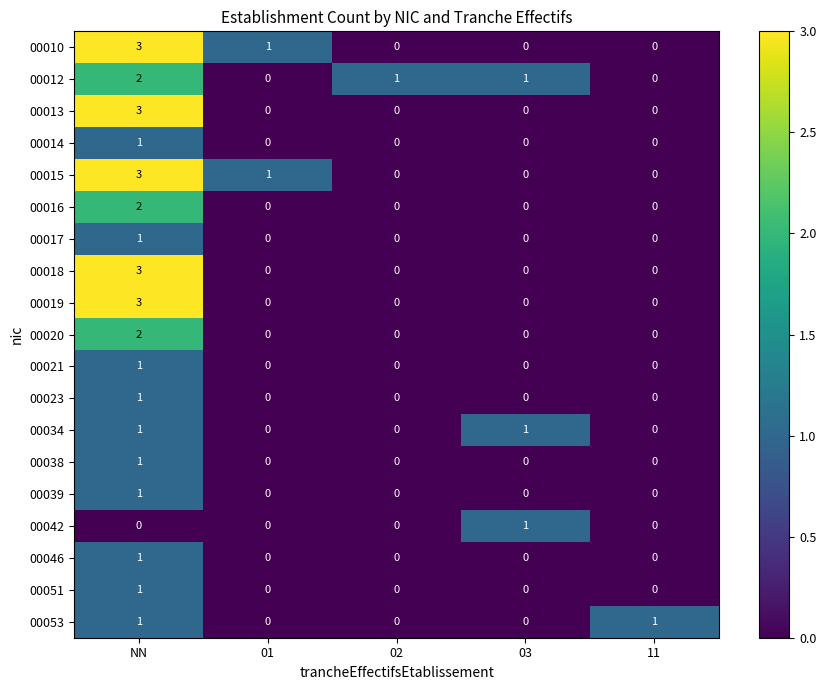

What is the maximum value shown in the chart?

3